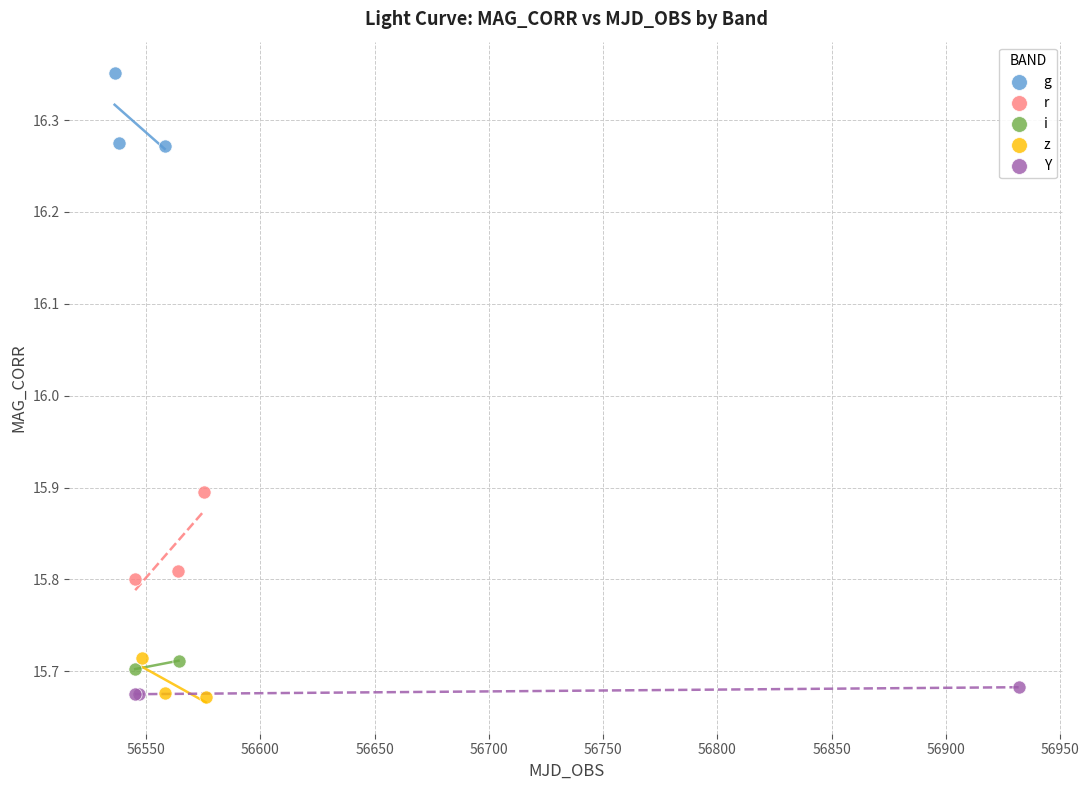

What are all the series names shown in the legend?

g, r, i, z, Y